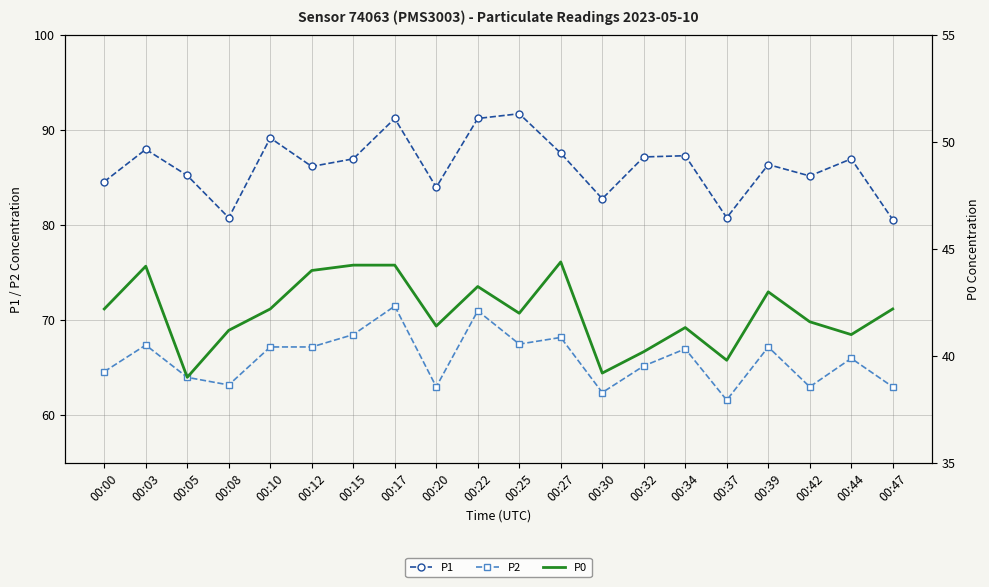

Is this an area chart (filled region under the line)?

No